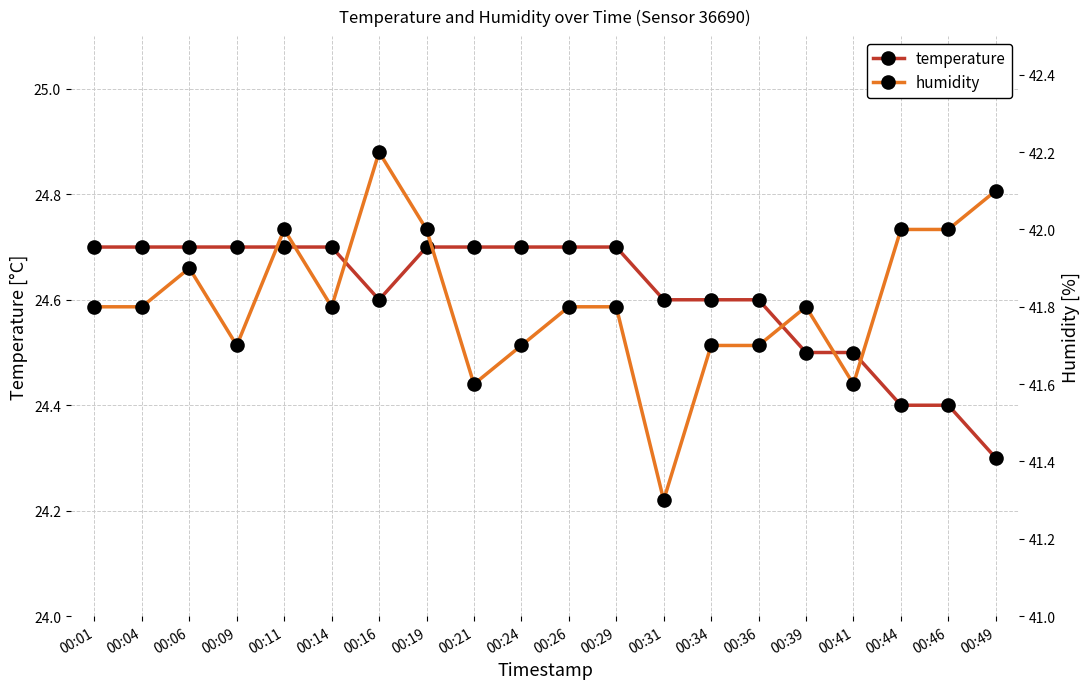

Is the value of humidity at 00:01 greater than the value of temperature at 00:19?

Yes